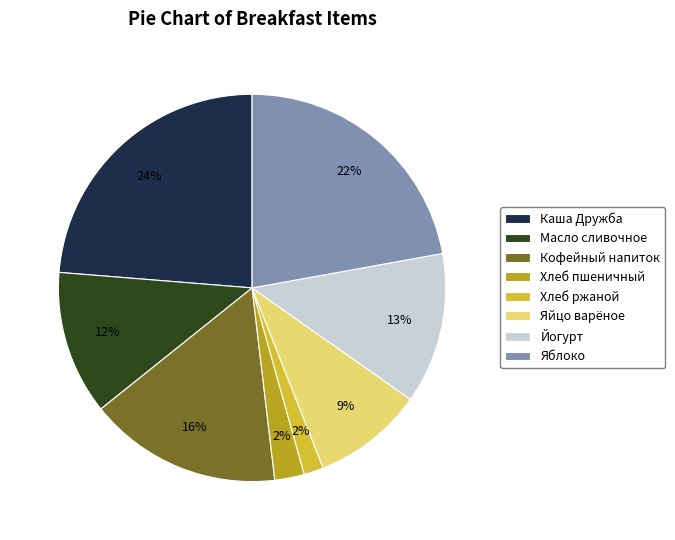

Count the number of slices in the pie.

8